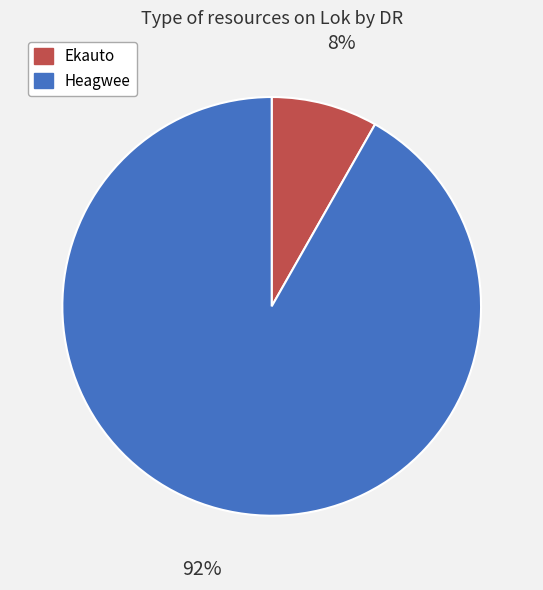

Is there any slice that represents more than half of the pie?

Yes